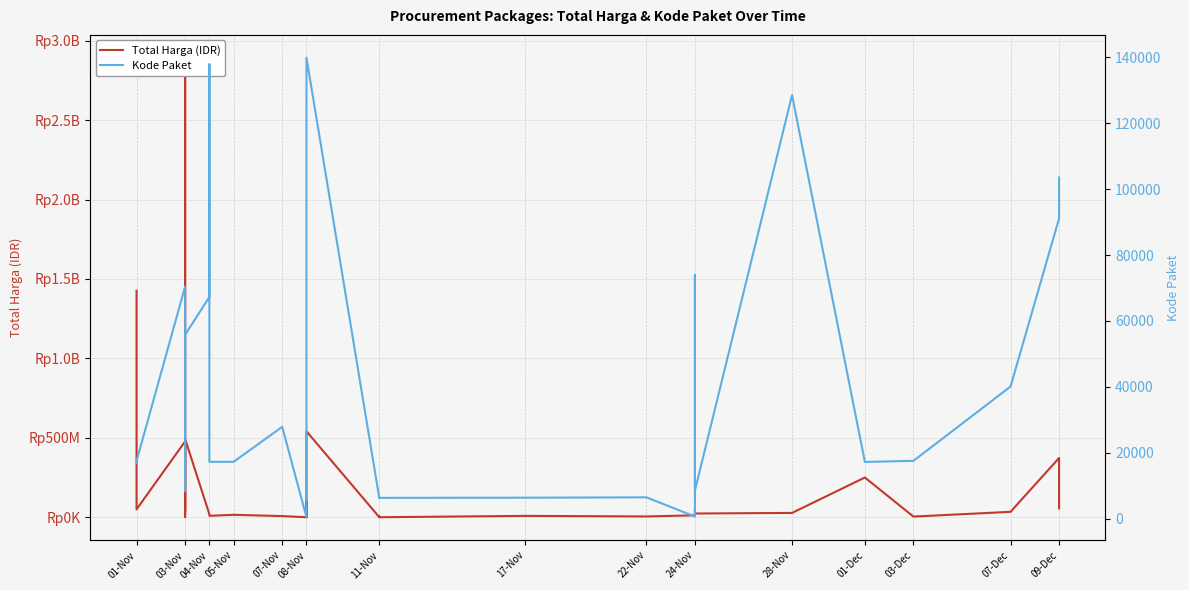

What is the sum of the Total Harga (IDR) values at 19 and 20?

592672000